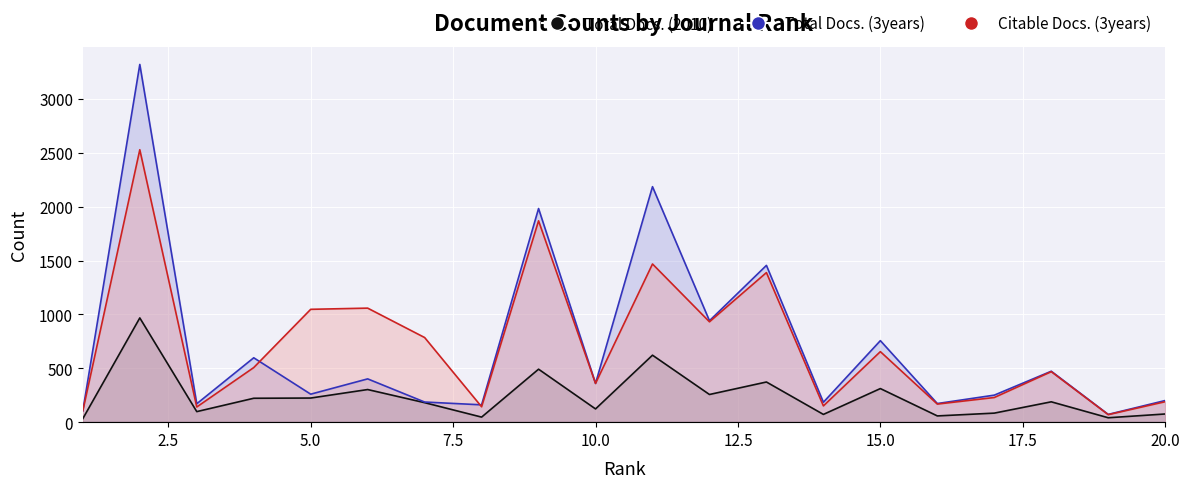

The value of Citable Docs. (3years) at 17 is 103. True or false?

False